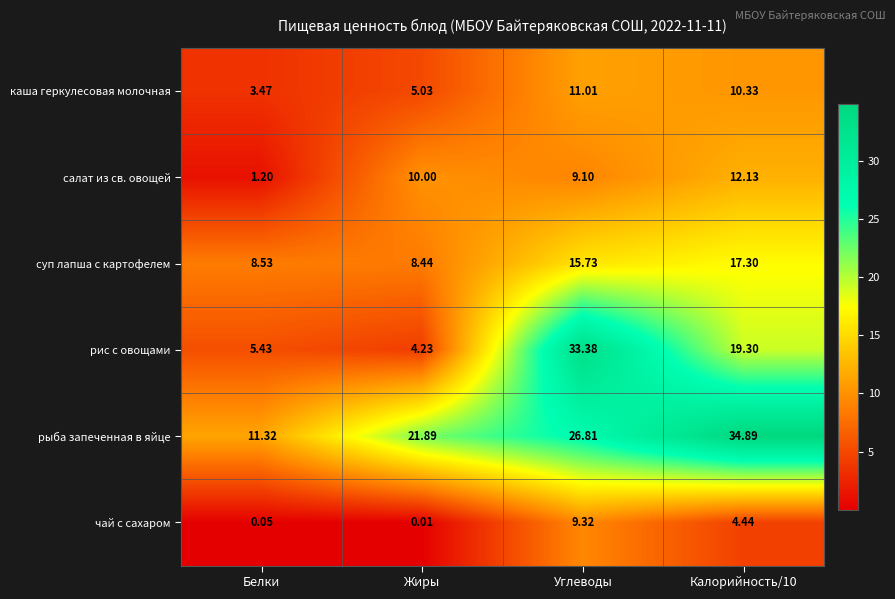

Where does the суп лапша с картофелем series first go above 15?

Углеводы